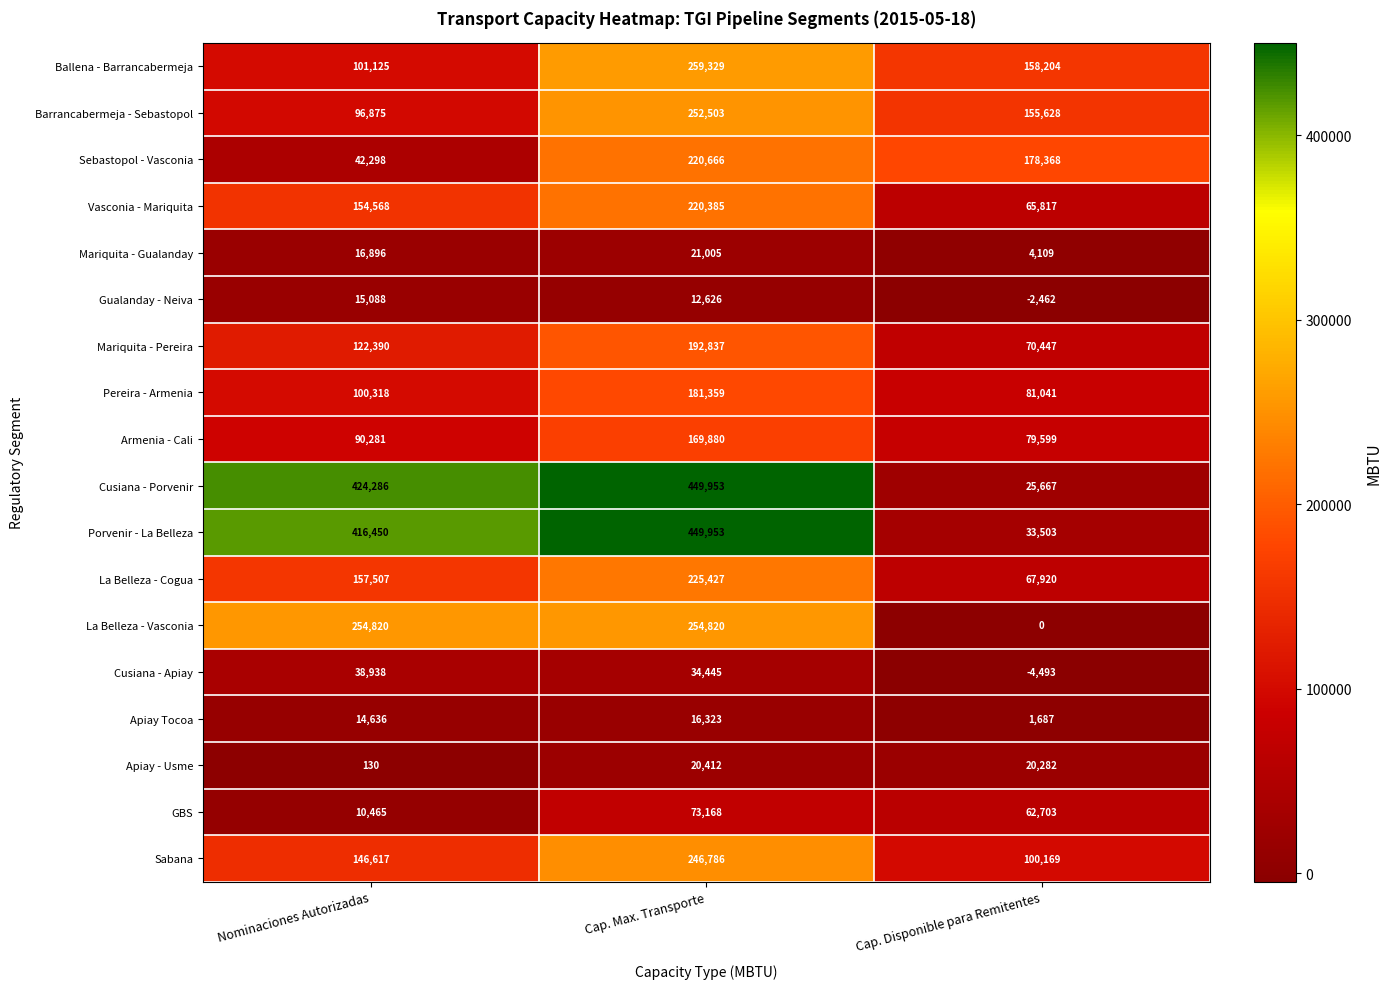

Count the number of data series in this chart.

18